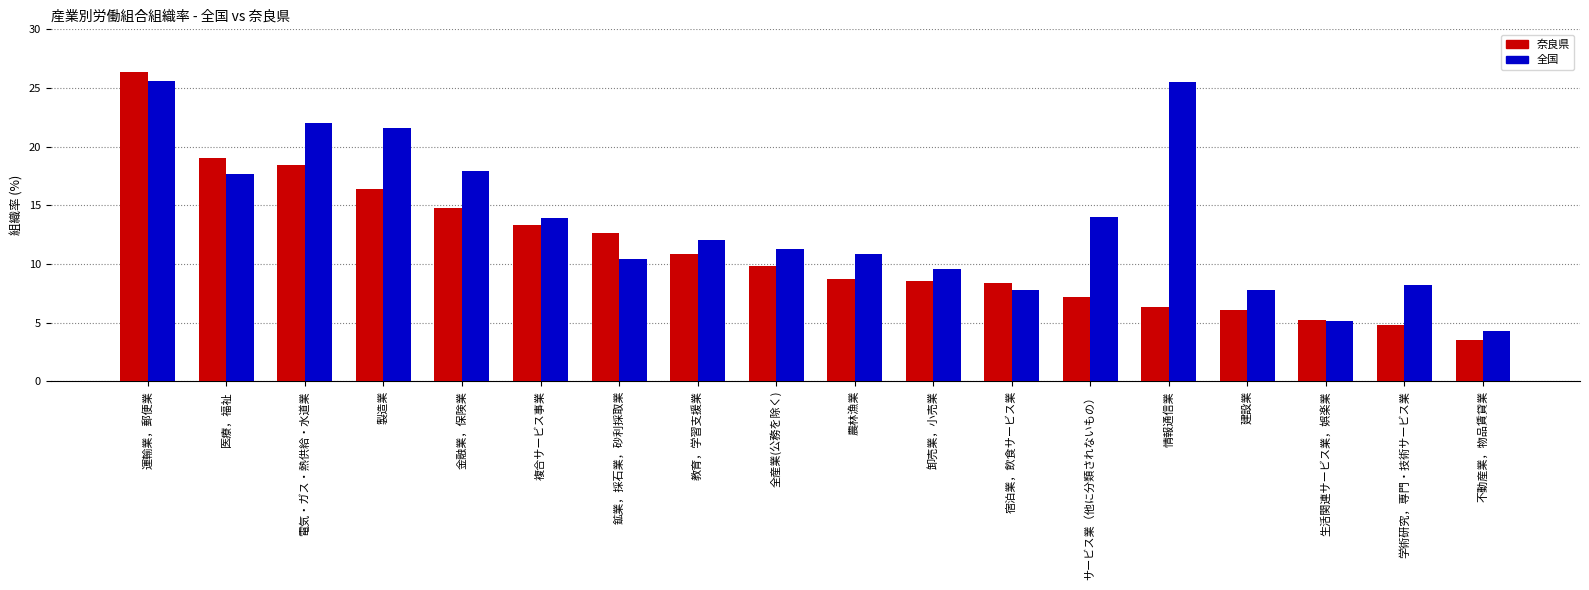

What is the difference between the highest and lowest values at 鉱業，採石業，砂利採取業?

2.2